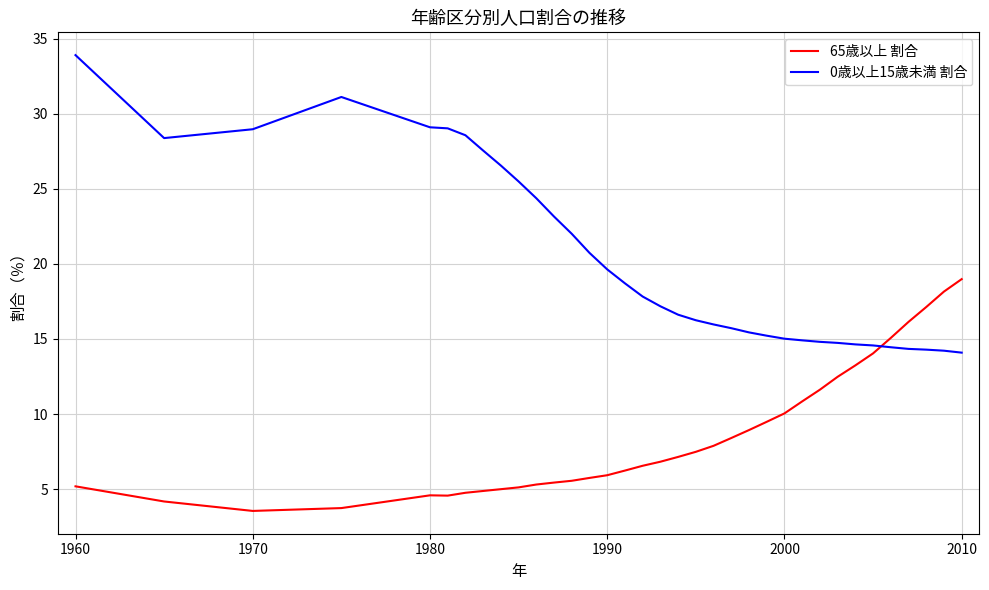

True or false: 65歳以上 割合 and 0歳以上15歳未満 割合 intersect in this chart.

True